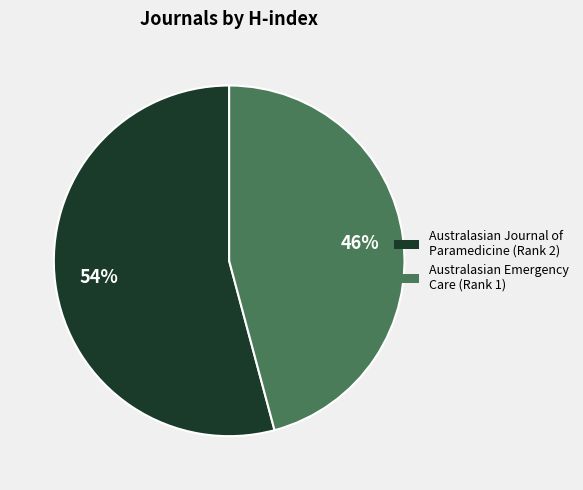

Count the number of slices in the pie.

2